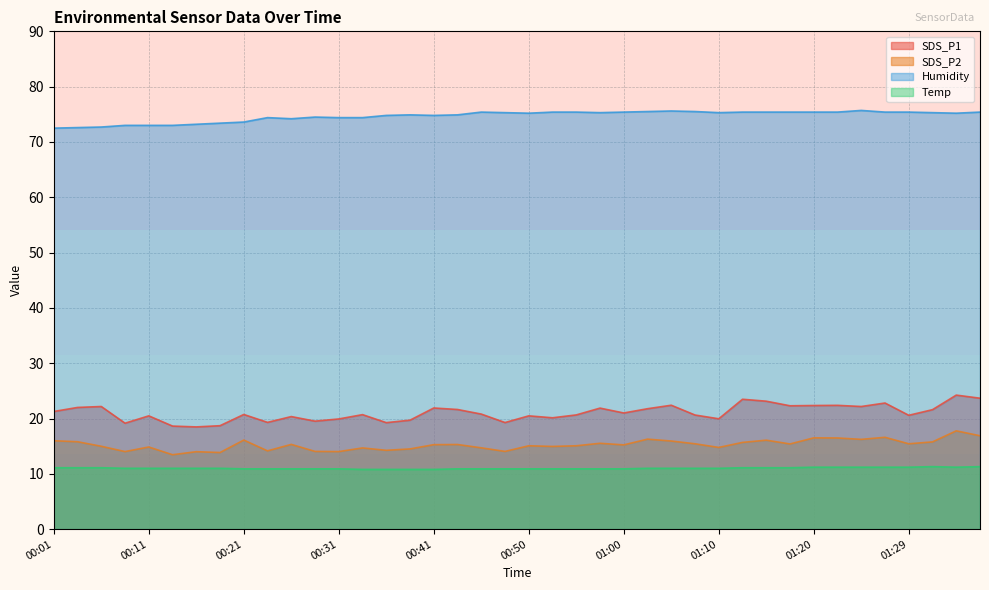

At which category is the sum across all series the highest?

01:34